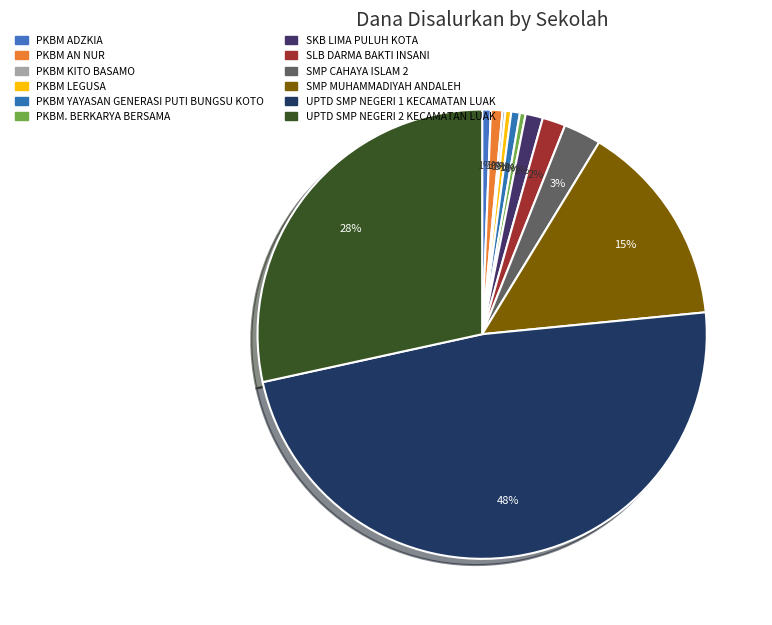

Is PKBM LEGUSA the majority of the pie?

No